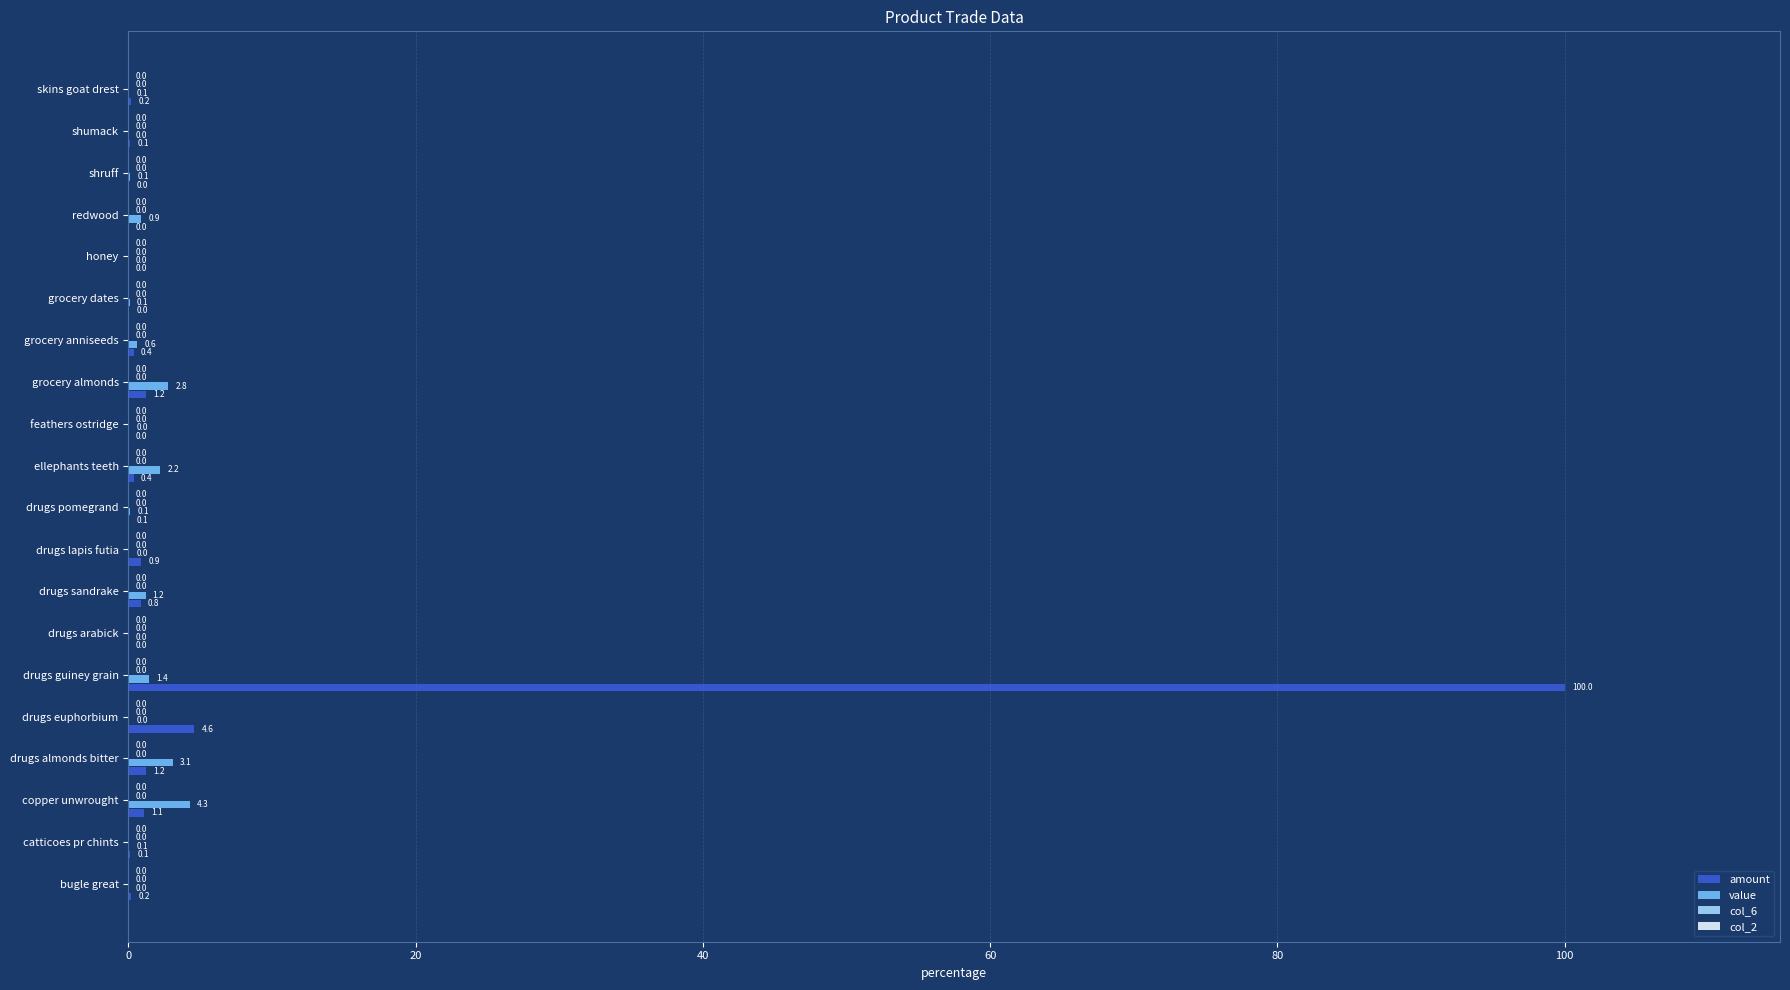

Which series has the largest total across all categories?

amount